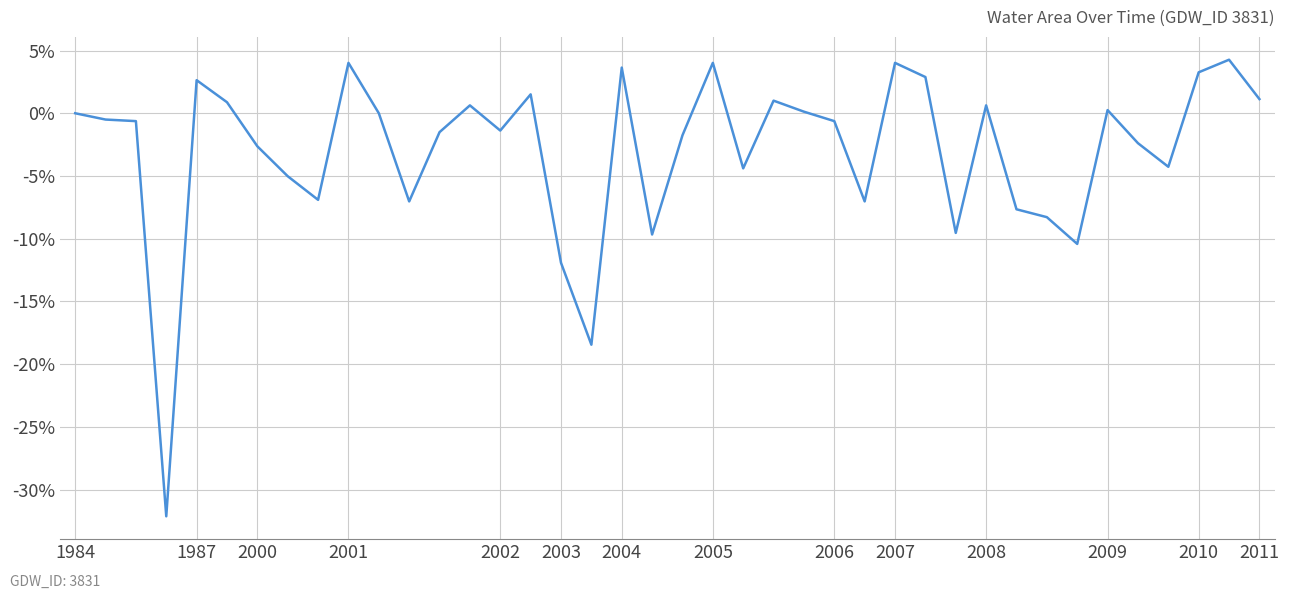

What is the greatest value displayed?

4.3